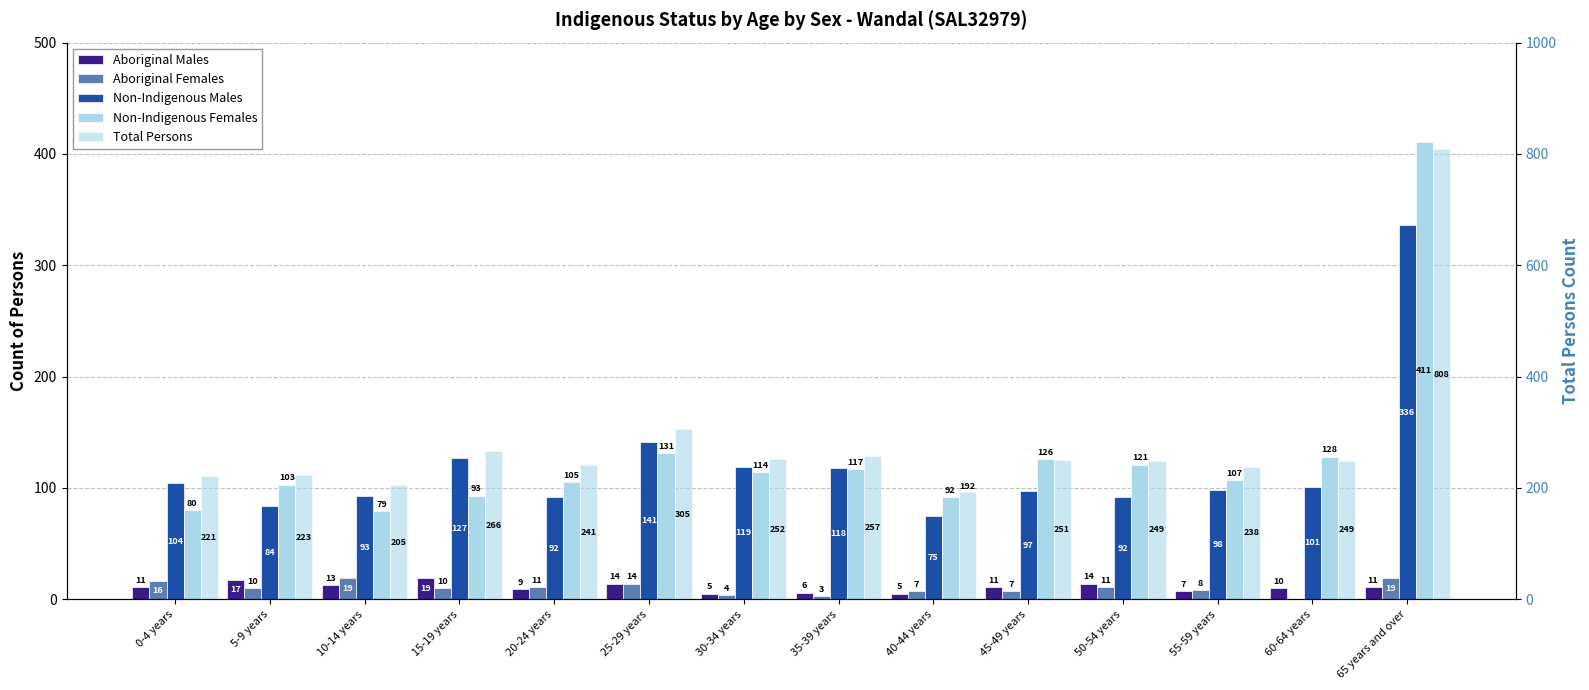

What is the difference between the Total Persons values at 50-54 years and 25-29 years?

56